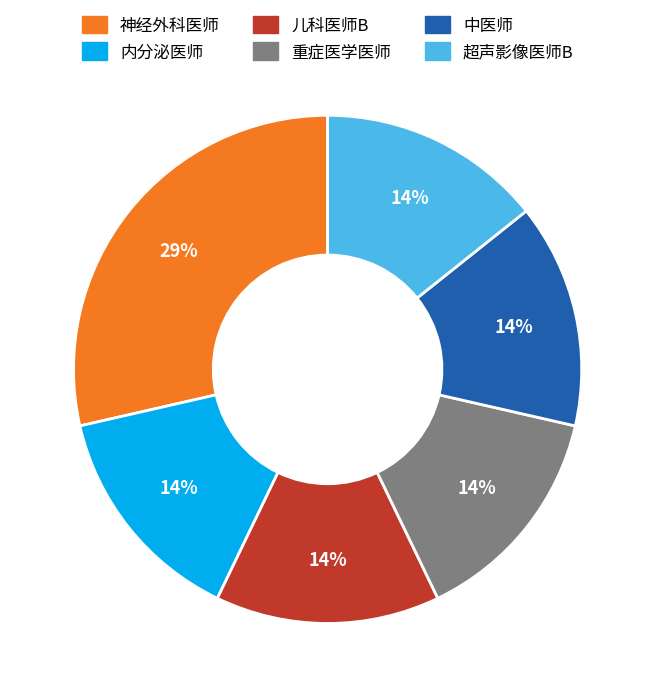

Which slice is the largest?

神经外科医师